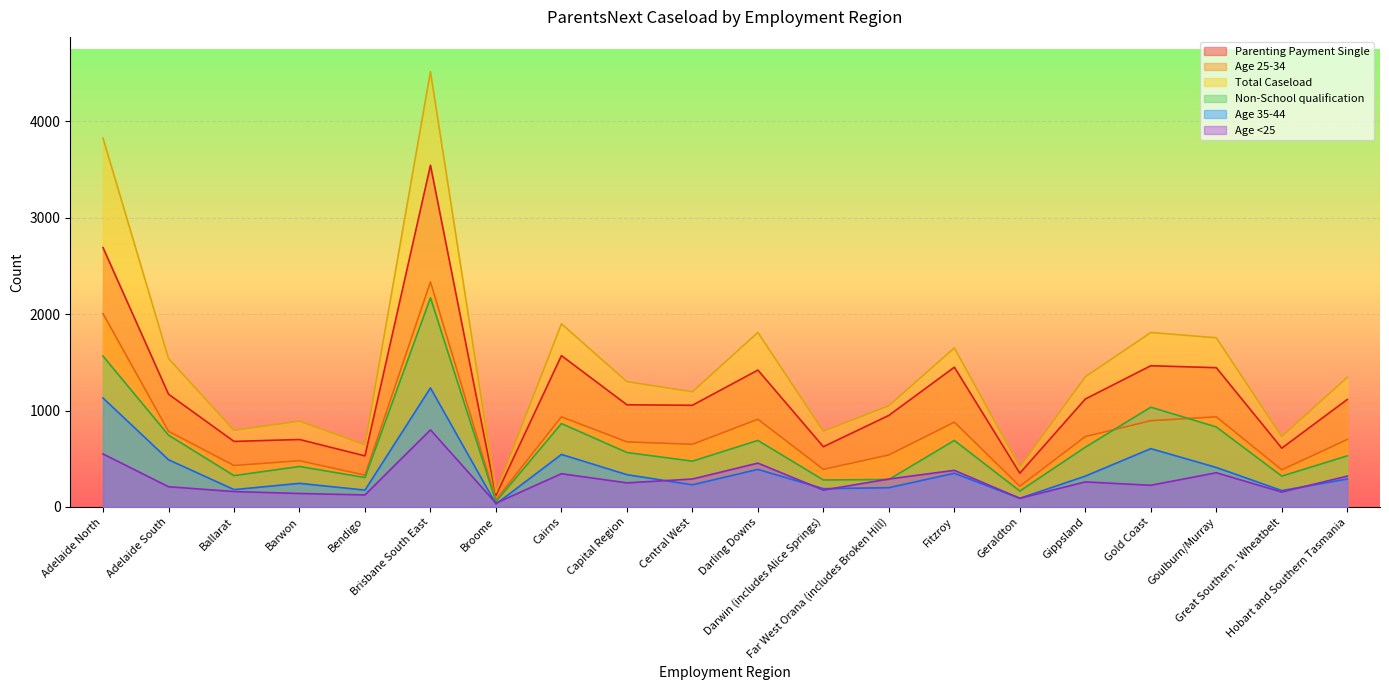

Which series ends up on top after the final intersection of Age 35-44 and Age <25?

Age <25